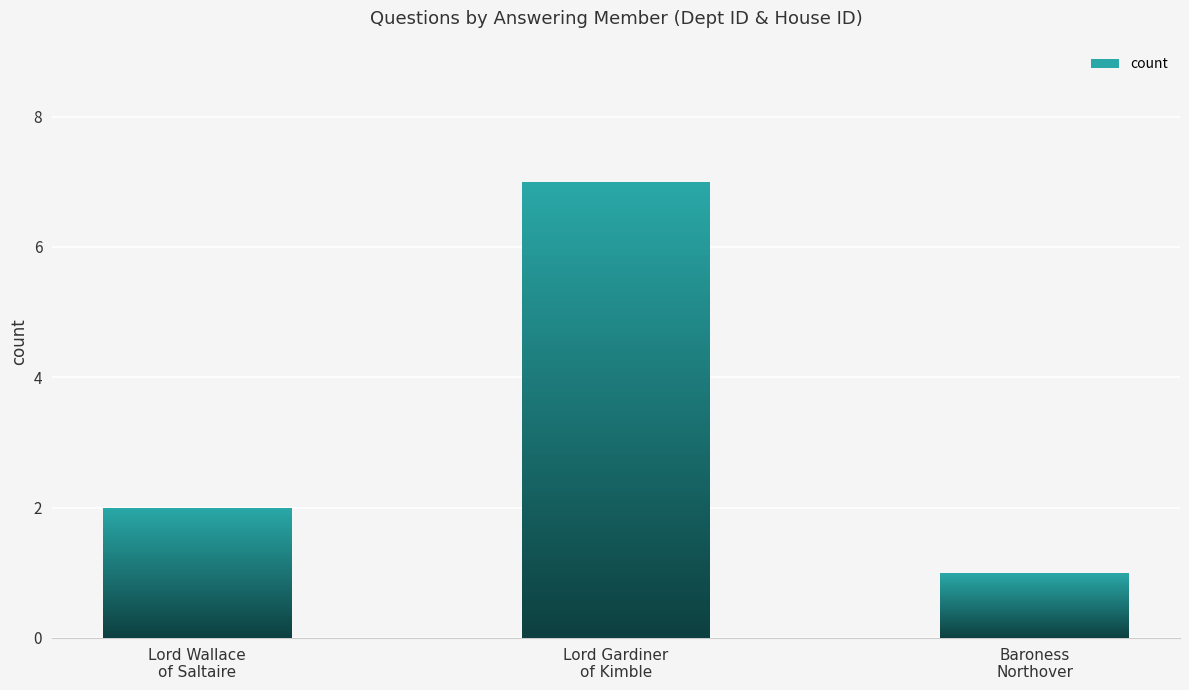

Which has a higher value, Lord Gardiner
of Kimble or Lord Wallace
of Saltaire?

Lord Gardiner
of Kimble